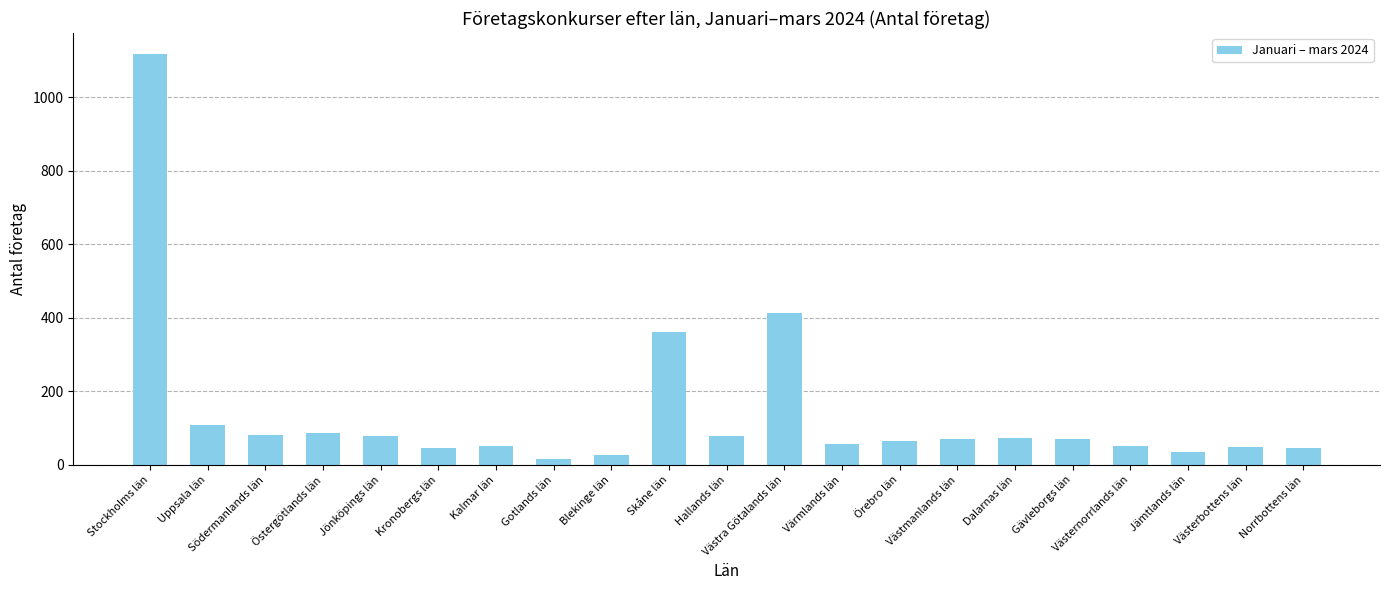

At which label is the value closest to 567?

Västra Götalands län